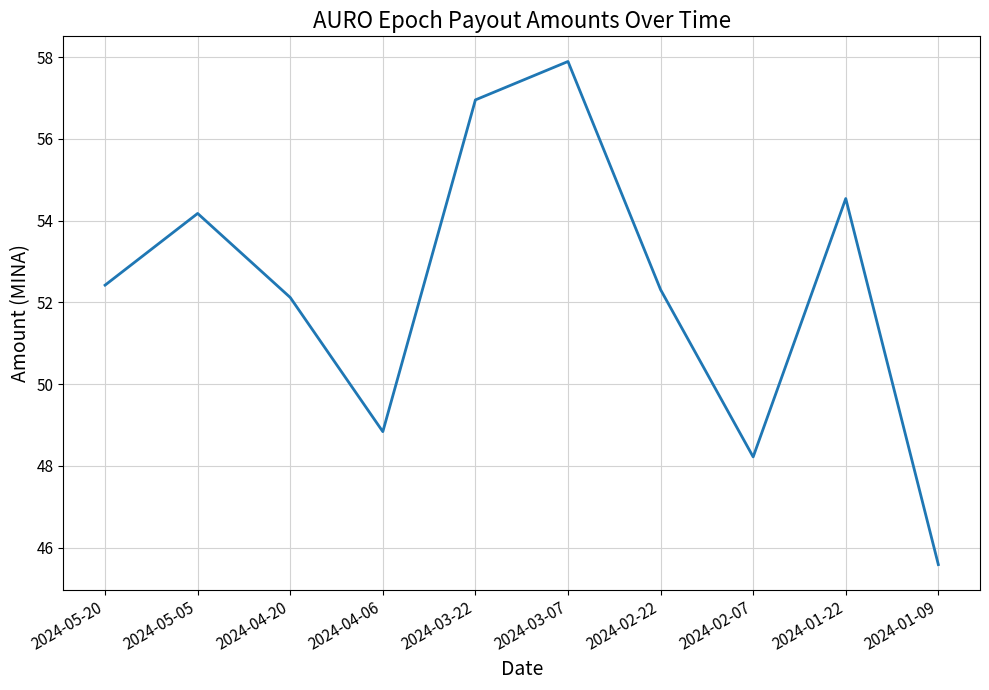

List the labels in order of value, largest first.

2024-03-07, 2024-03-22, 2024-01-22, 2024-05-05, 2024-05-20, 2024-02-22, 2024-04-20, 2024-04-06, 2024-02-07, 2024-01-09